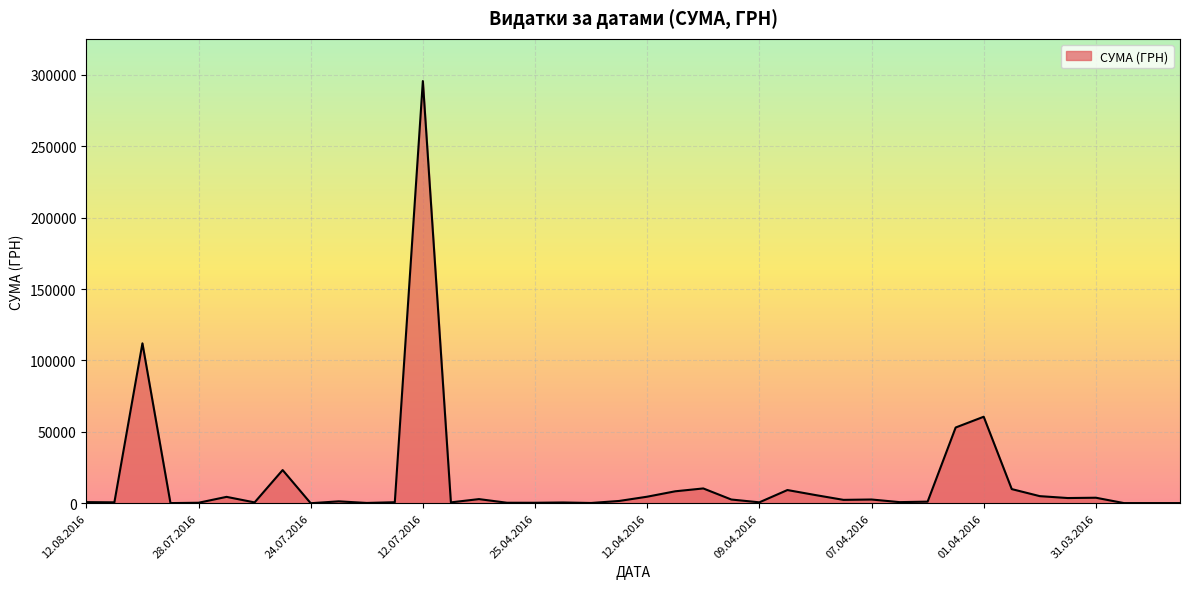

Does the chart have visible grid lines?

Yes